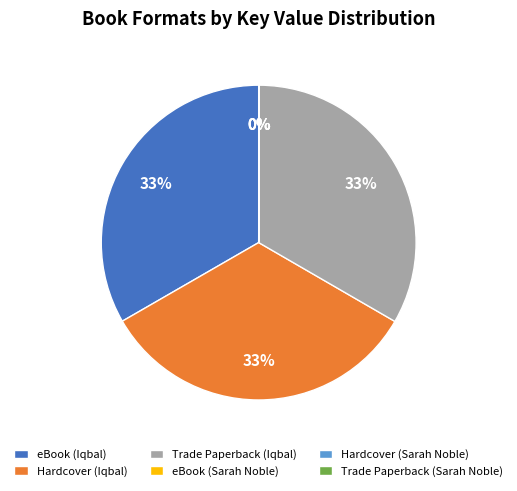

What percentage is the eBook (Iqbal) slice, to the nearest percent?

33%